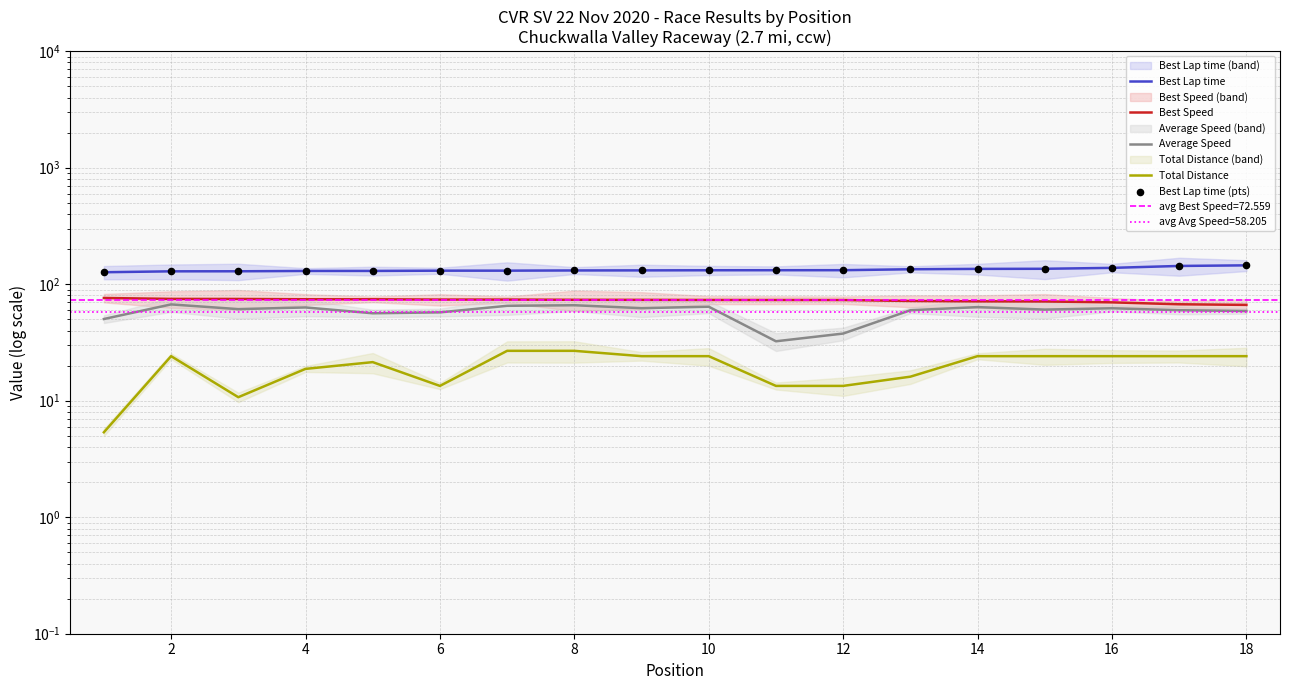

At which category is the sum across all series the highest?

17